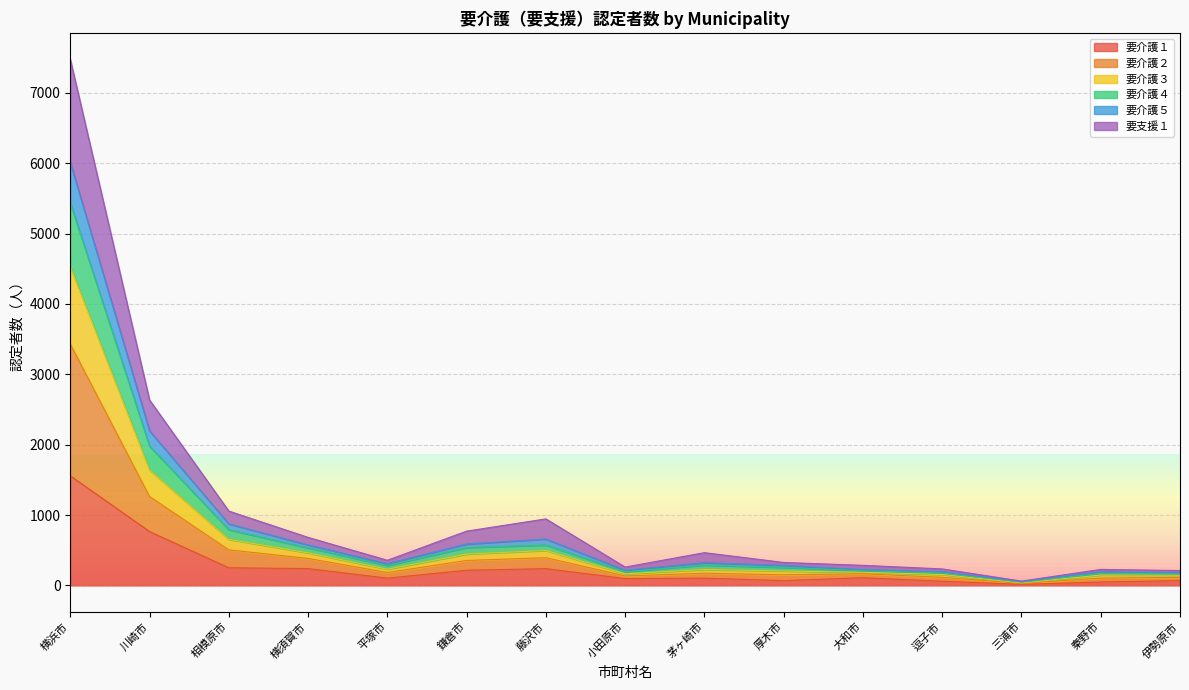

At which category is the sum across all series the highest?

横浜市